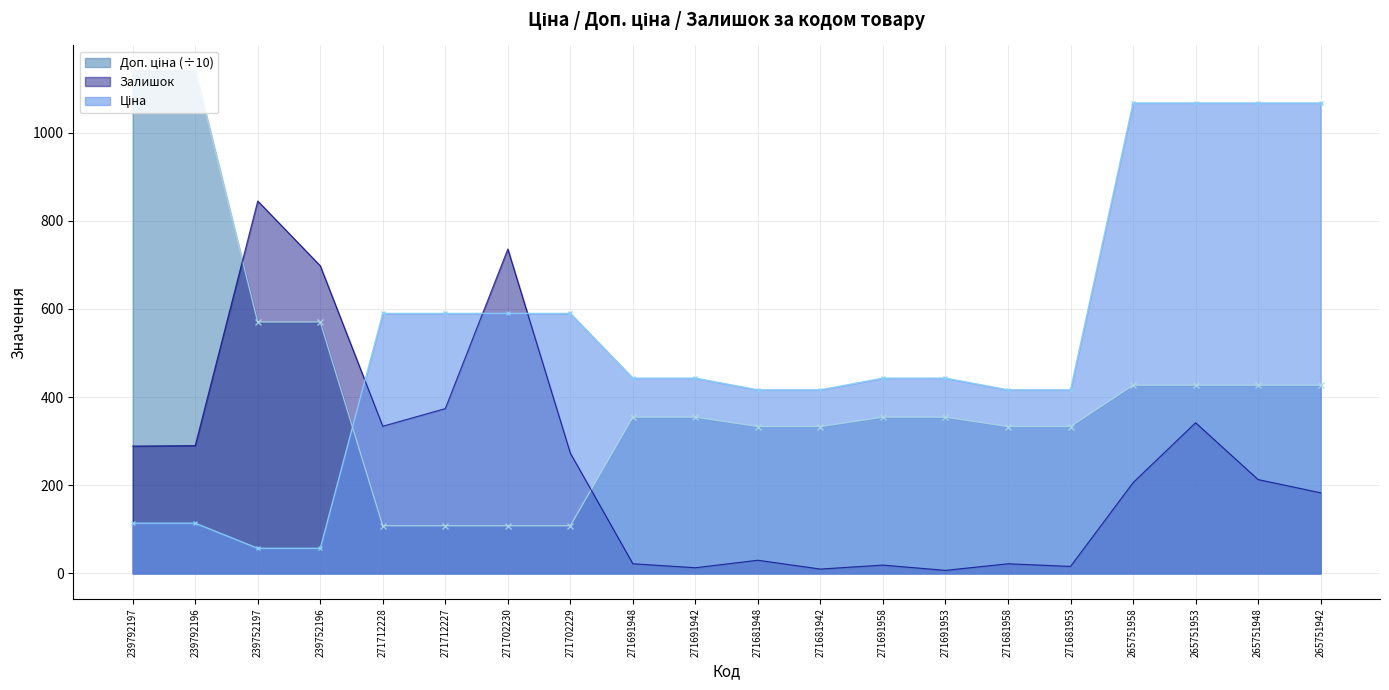

True or false: Ціна has a value of 416.6 at 271681958.

True